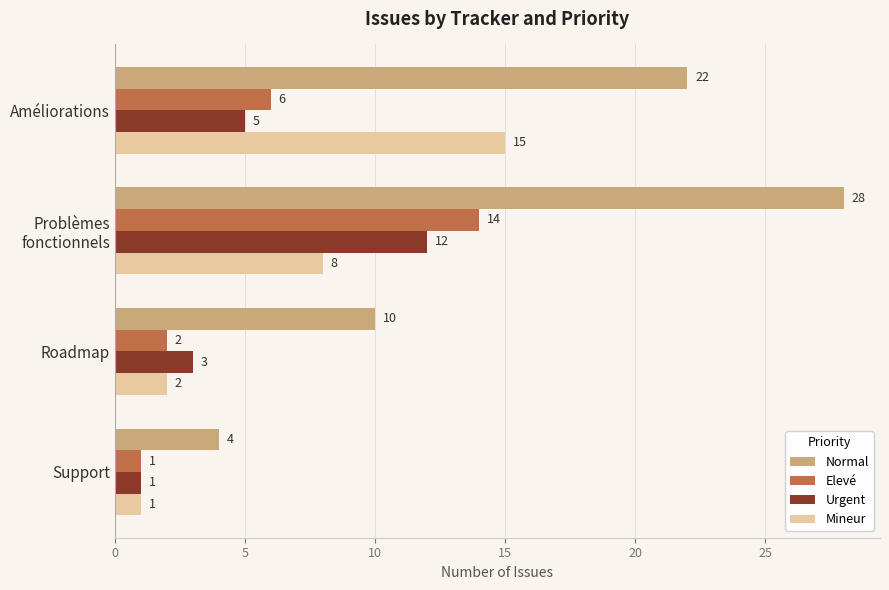

At which label does Normal reach its minimum?

Support